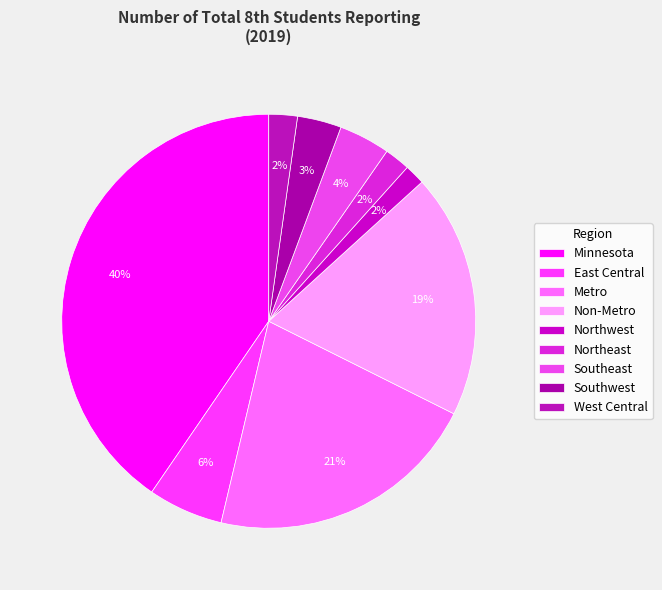

Which slice is the smallest?

Northwest